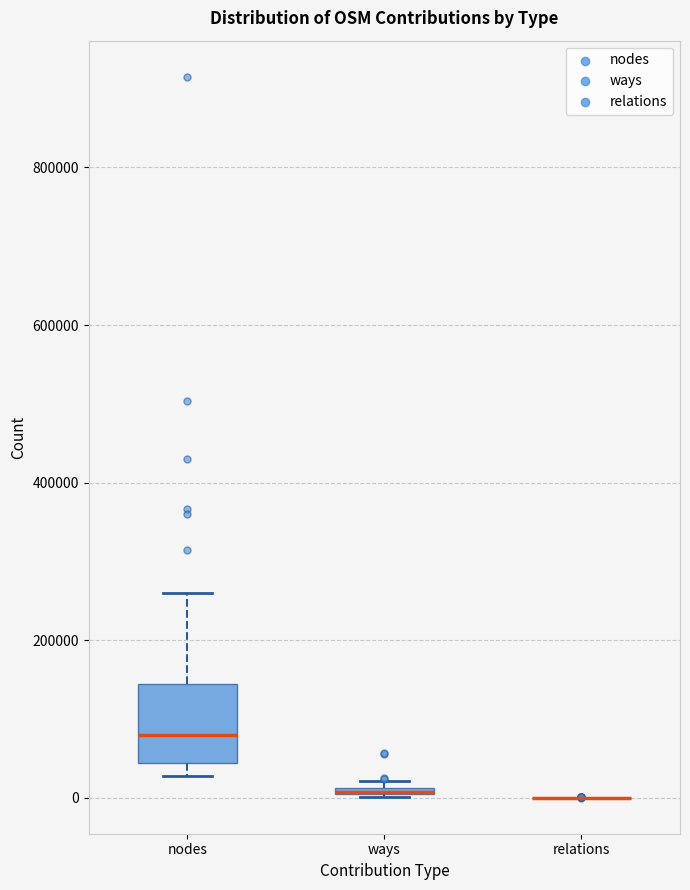

Comparing the boxes themselves (not the whiskers), which one is the tallest?

nodes